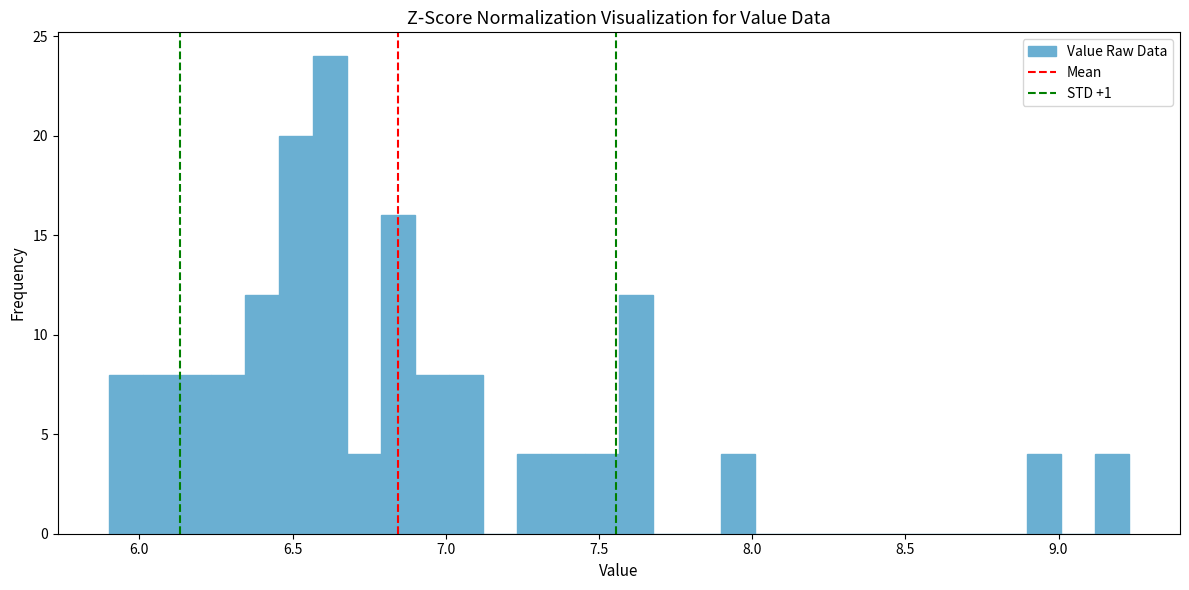

Around what value on the x-axis is the tallest bar? Give the approximate position of its centre, as read against the axis.

6.60